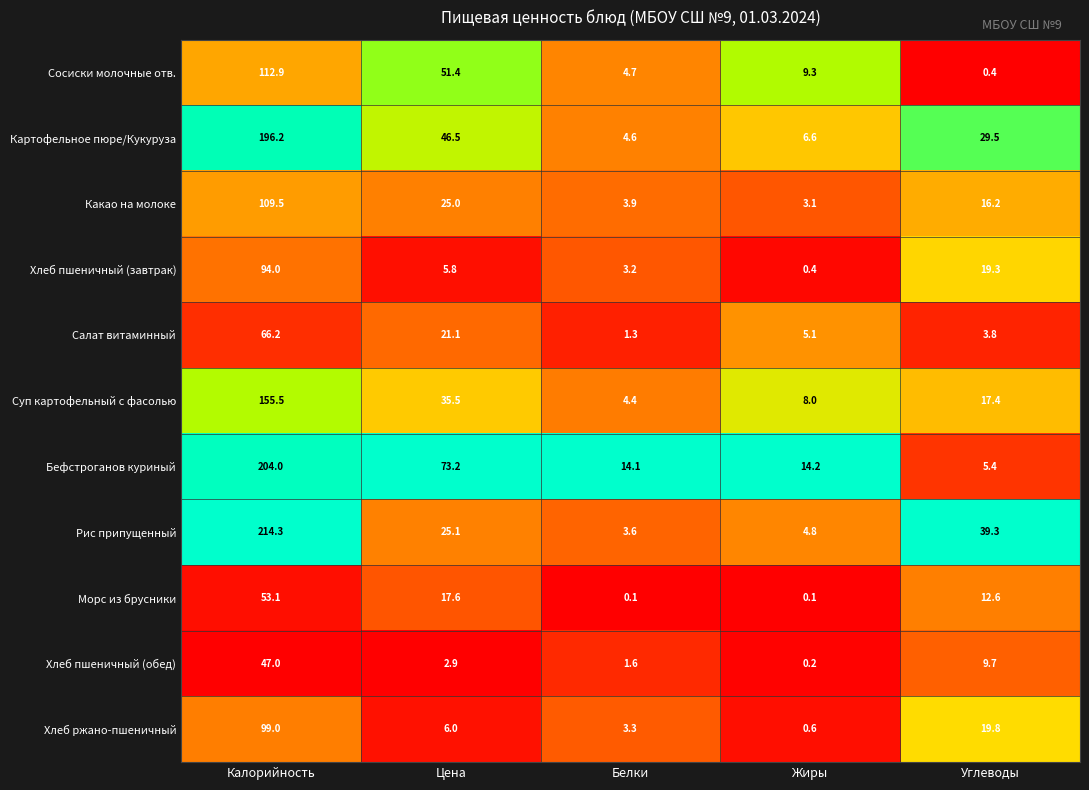

What is the sum of all Сосиски молочные отв. values?

178.7